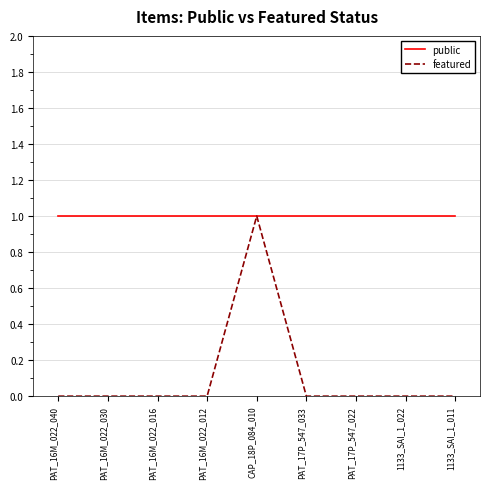

The public series shows 1 at PAT_16M_022_012. True or false?

True